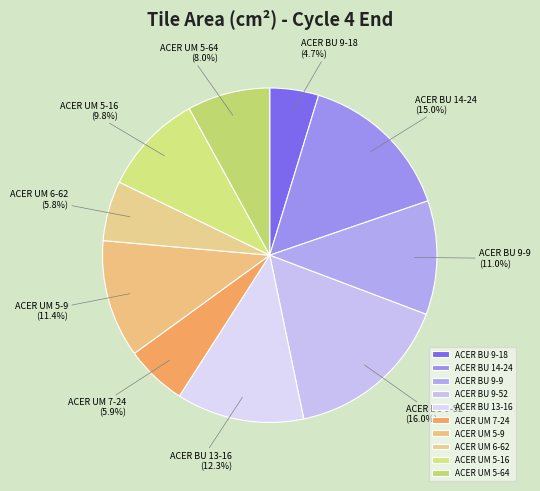

To the nearest percent, what percentage of the pie is ACER BU 9-52?

16%